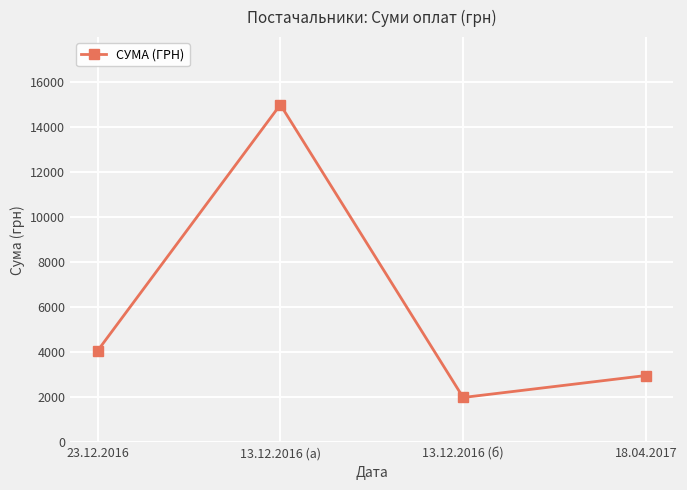

At which label does the data first exceed 4067?

23.12.2016